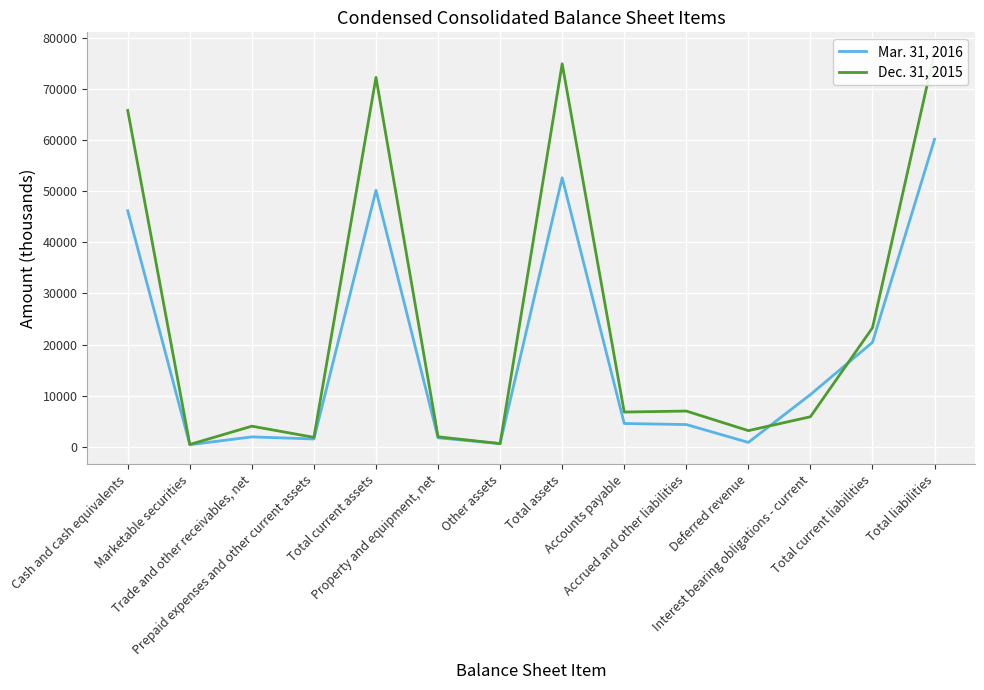

At which label does Dec. 31, 2015 reach its peak?

Total liabilities